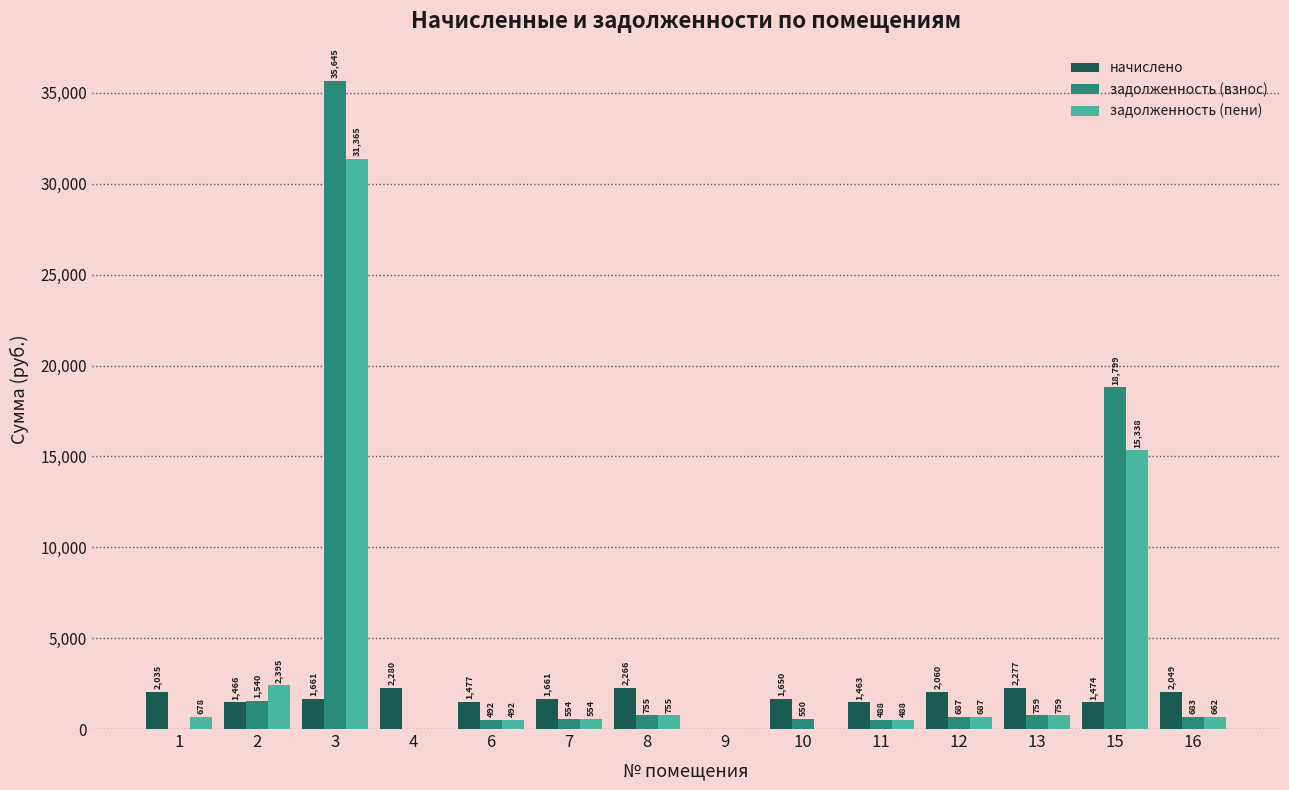

At which category is the sum across all series the highest?

3